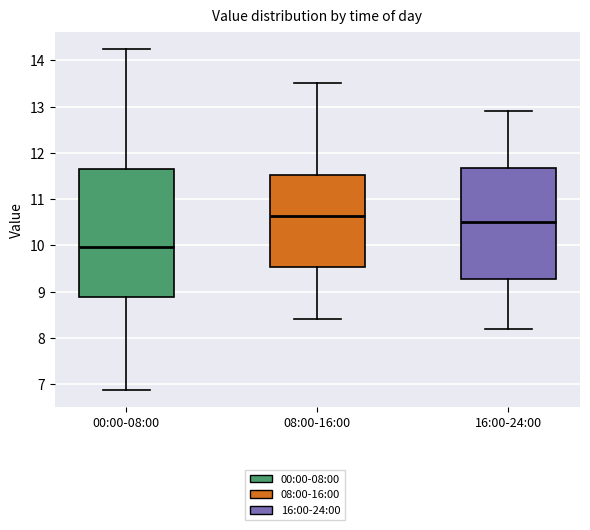

Comparing the boxes themselves (not the whiskers), which one is the tallest?

00:00-08:00